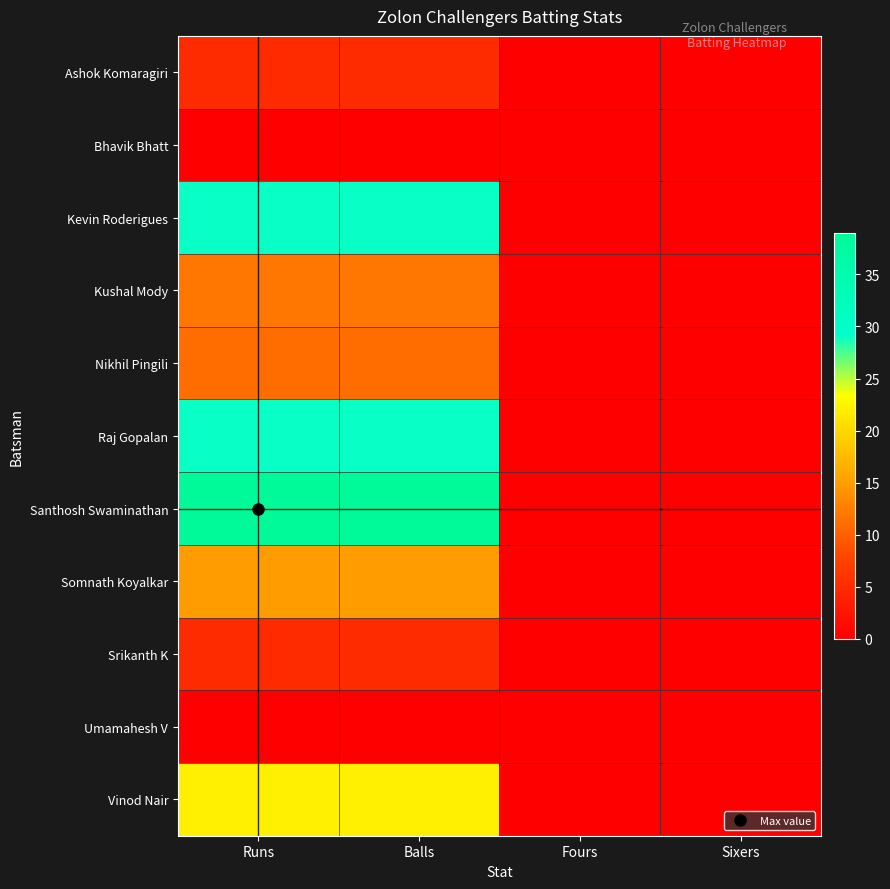

Which series has the widest spread of values?

Santhosh Swaminathan